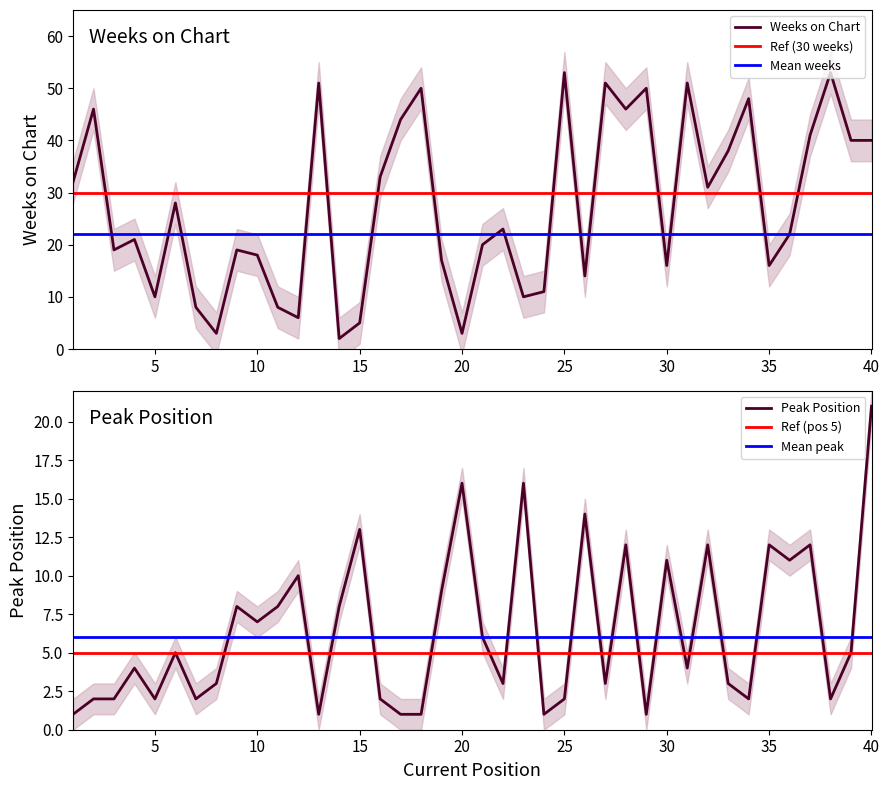

Rank the series at 23 from highest to lowest value.

Peak Position, Weeks on Chart